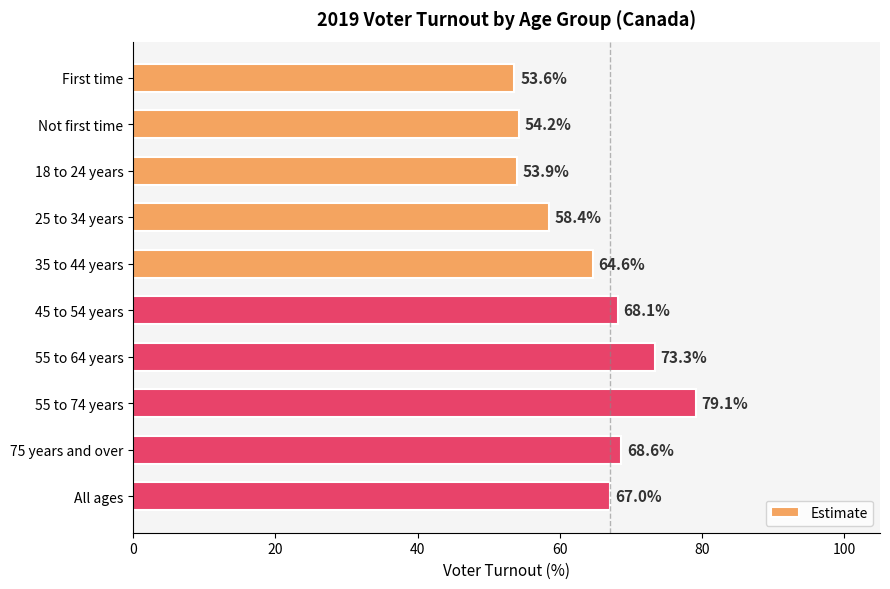

Reading top to bottom, extract all data points from this chart.

53.6	54.2	53.9	58.4	64.6	68.1	73.3	79.1	68.6	67.0